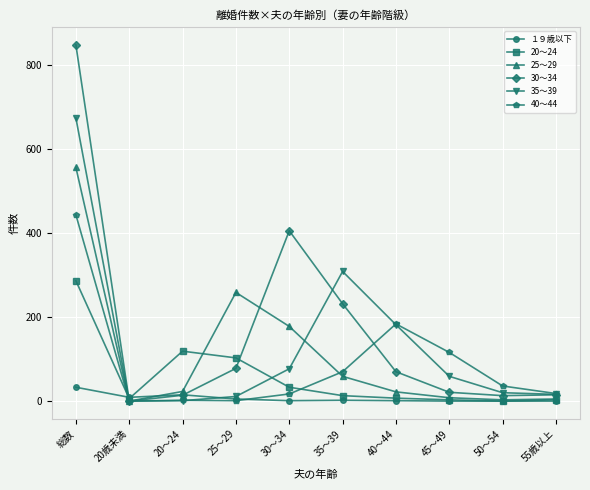

In 20～24, how many points are lower than both neighbors (excluding endpoints)?

2